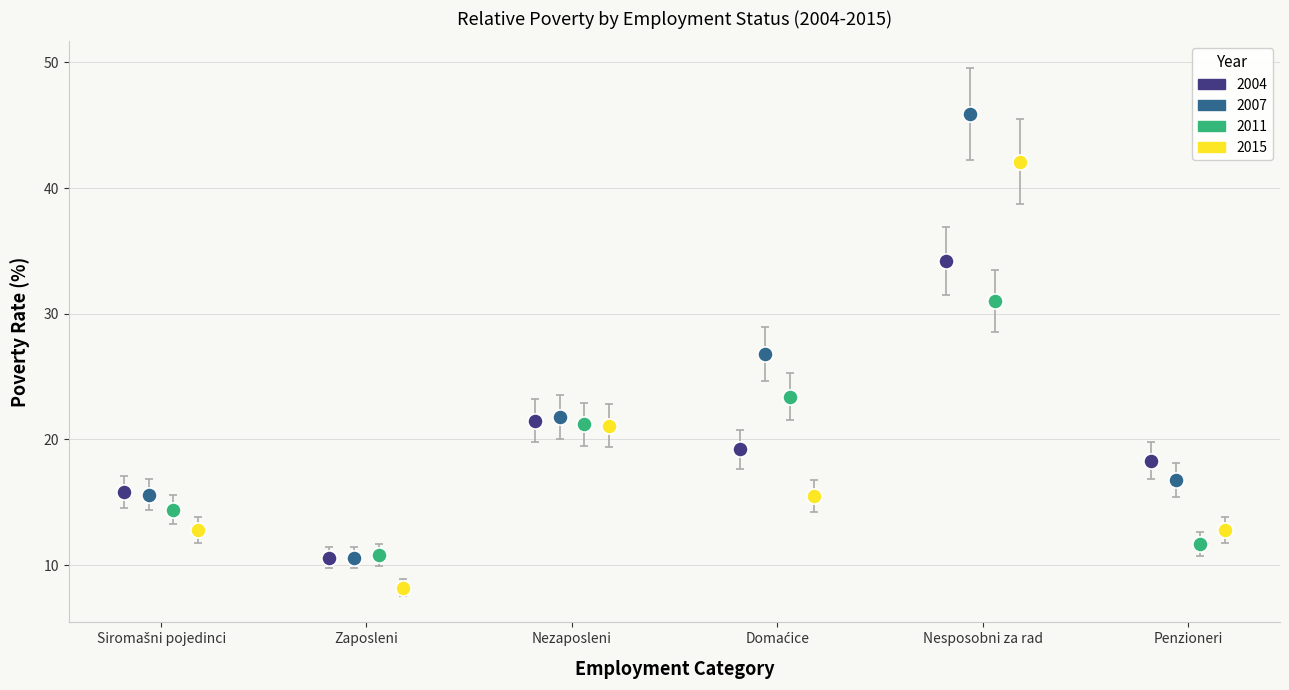

Which series reaches the minimum Y coordinate?

2015